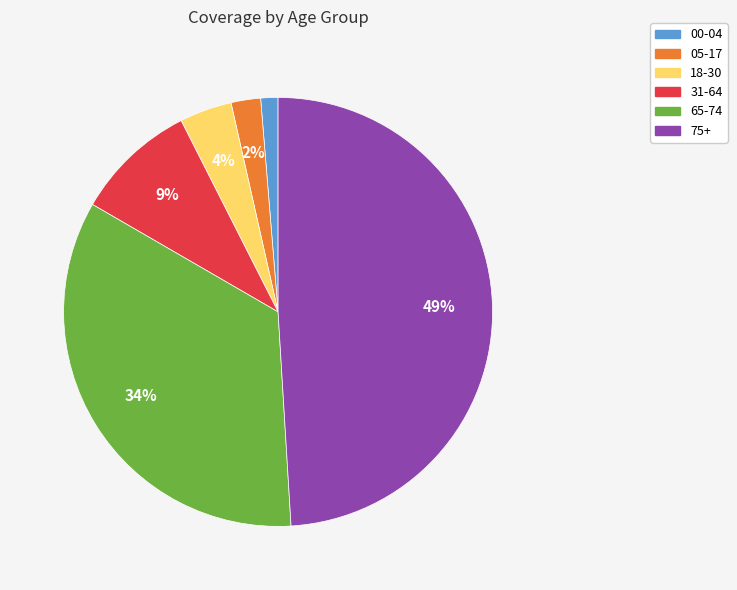

Combined, do 65-74 and 75+ account for over 50%?

Yes